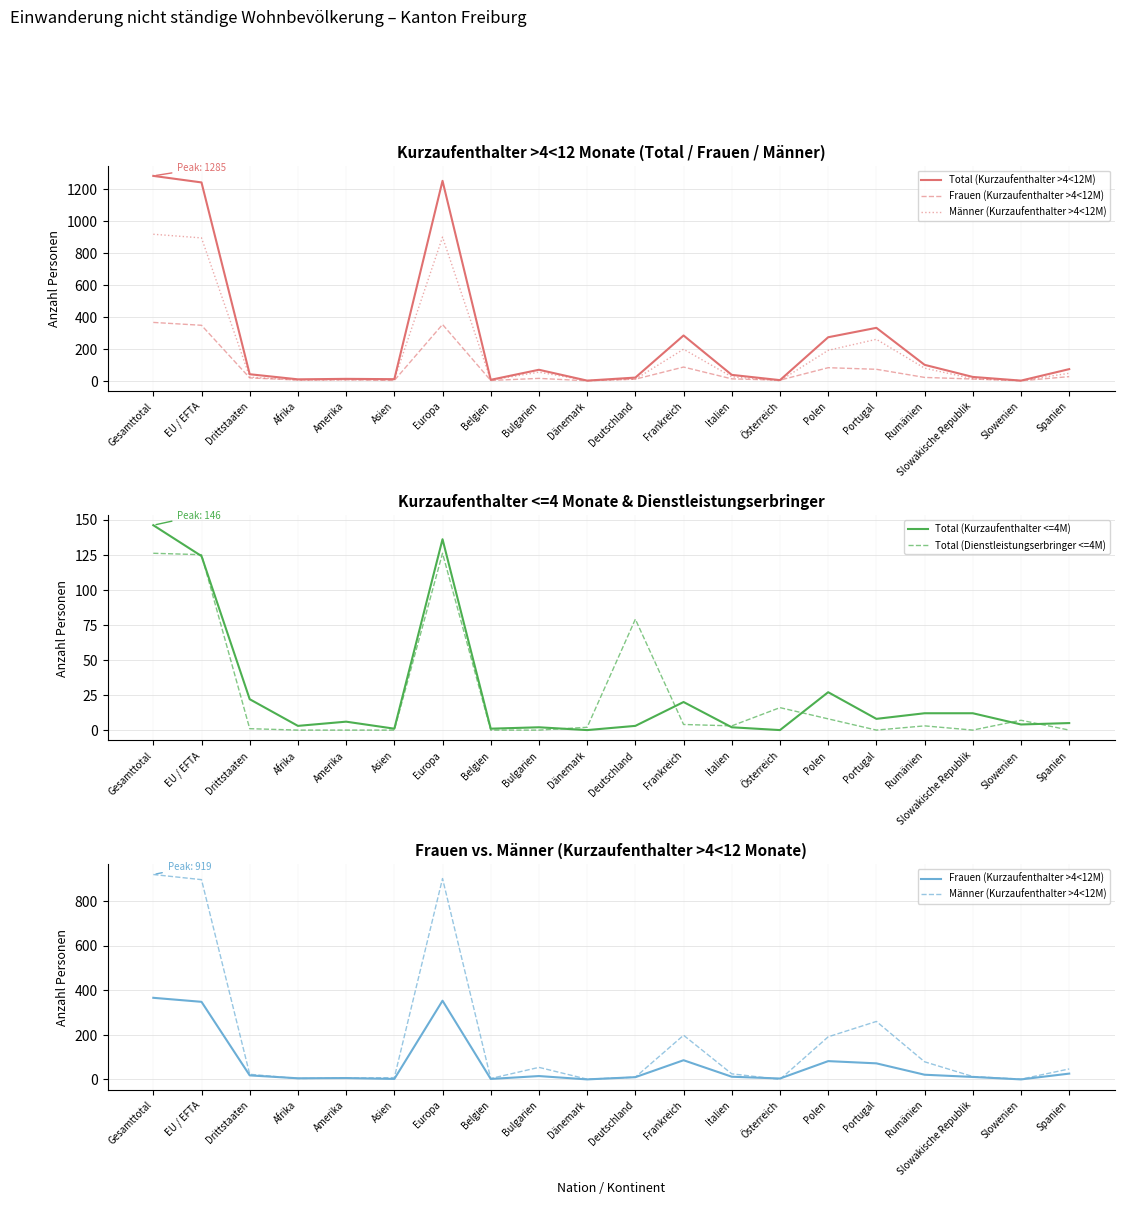

What is the label of the 10th point from the left?

Dänemark